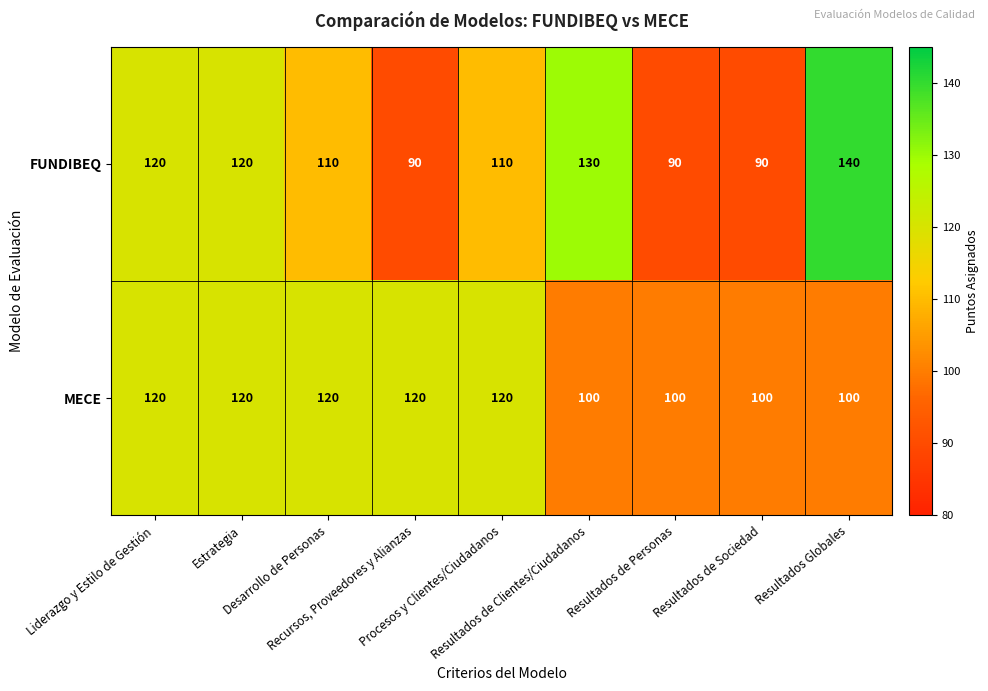

Count the MECE values in the range 100 to 120.

9